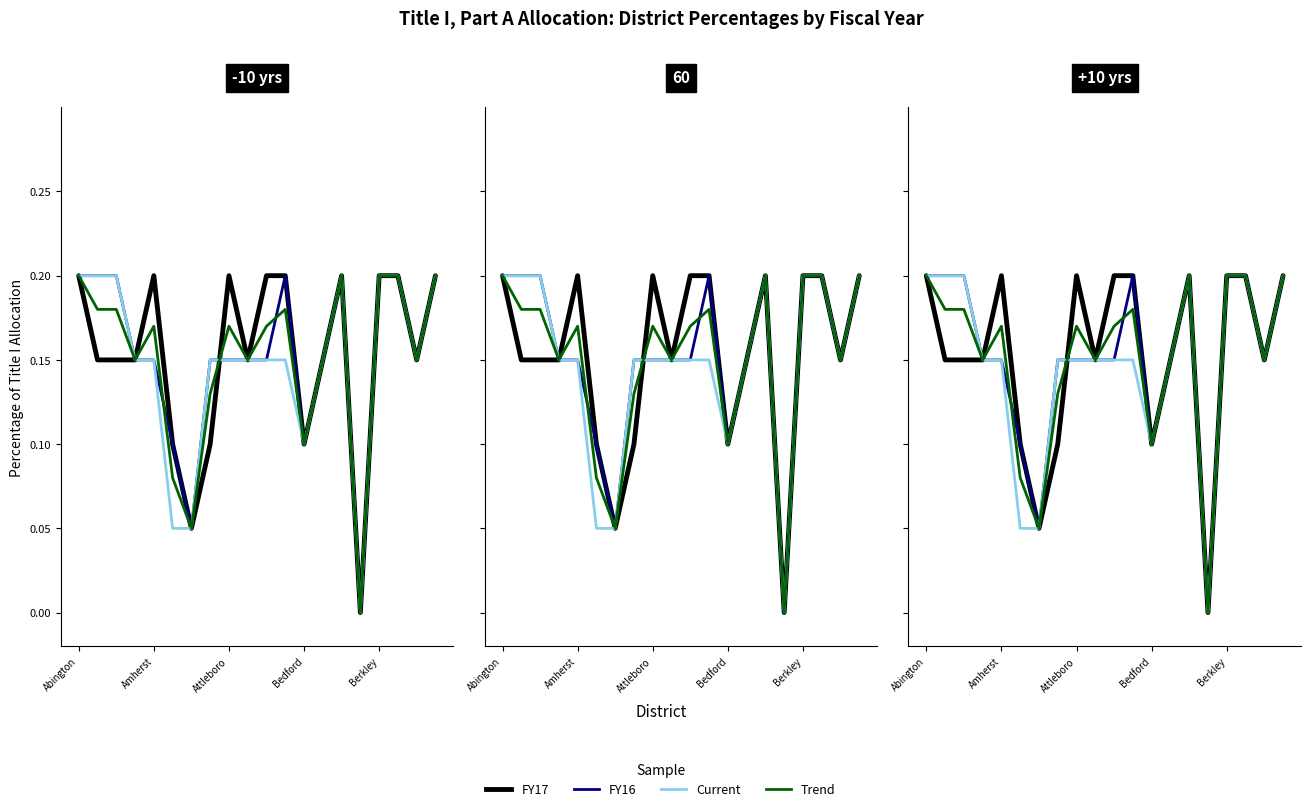

Count the FY16 values in the range 0 to 1.

20